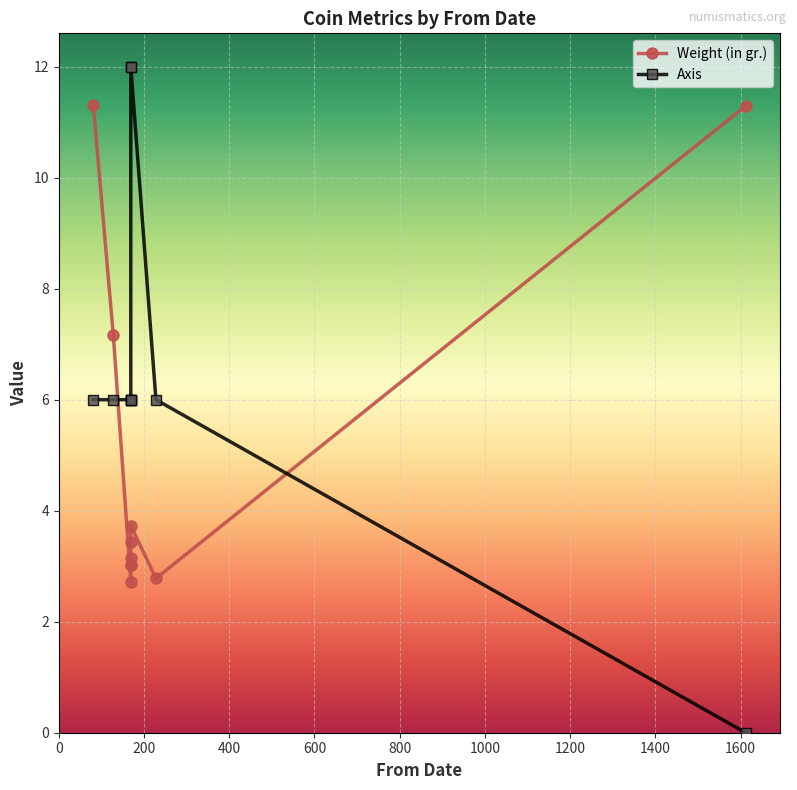

How many values in the Axis series are below 6?

1